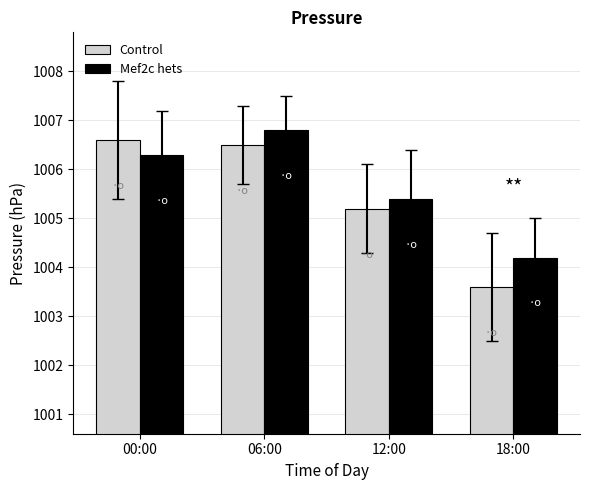

Is the value of Control at 18:00 greater than the value of Mef2c hets at 06:00?

No